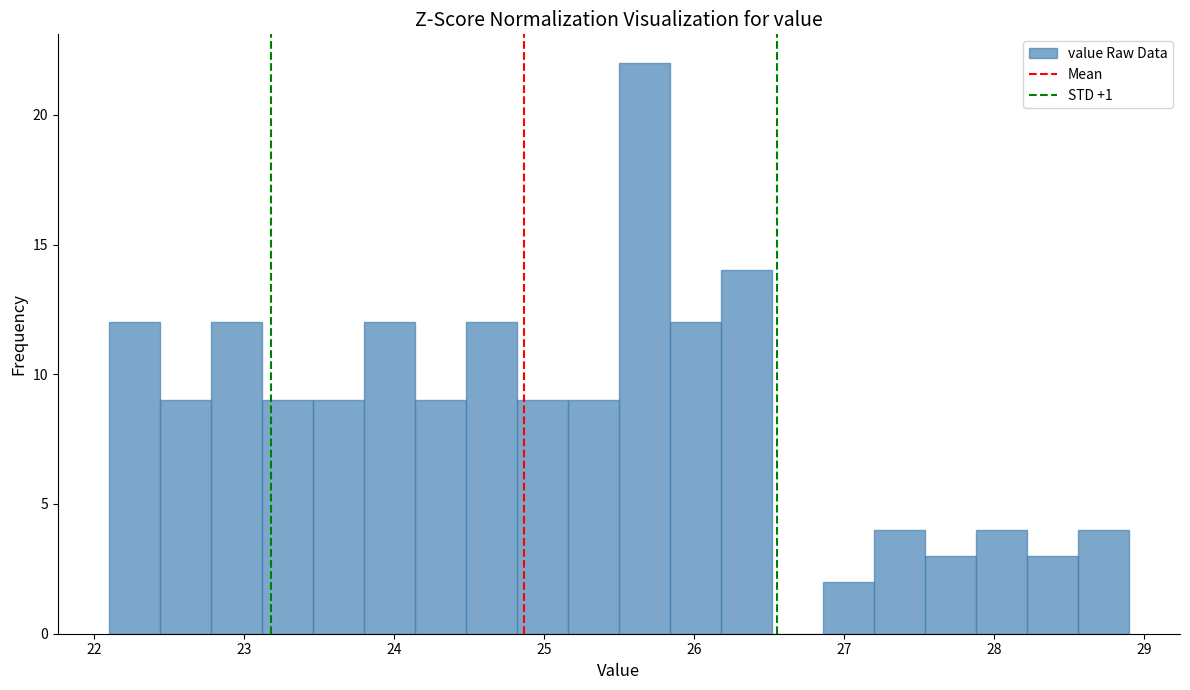

Around what value on the x-axis is the tallest bar? Give the approximate position of its centre, as read against the axis.

25.7